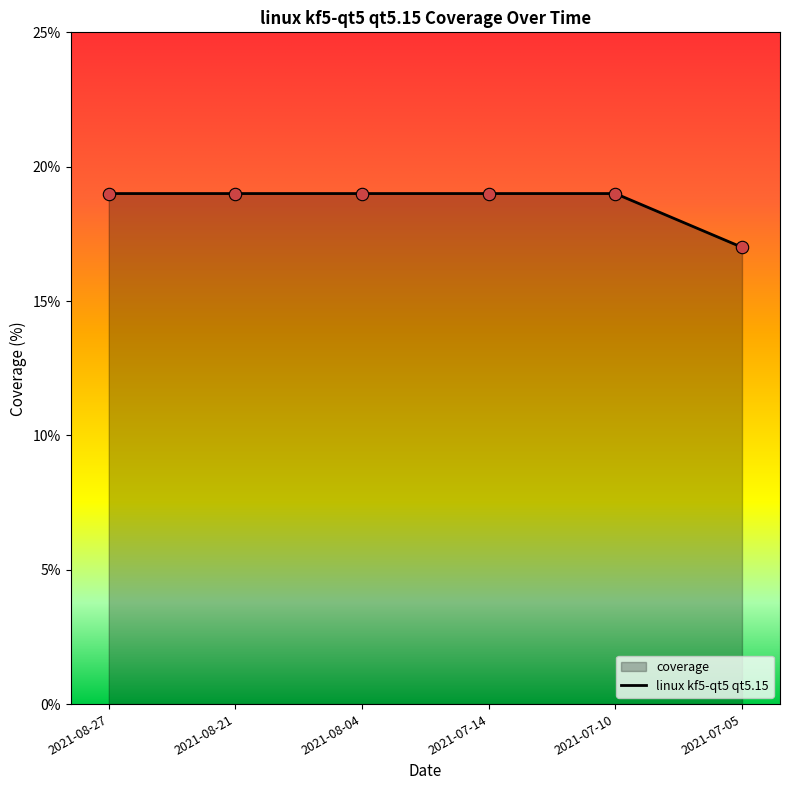

What is the change in value from 2021-07-14 to 2021-07-05?

-2